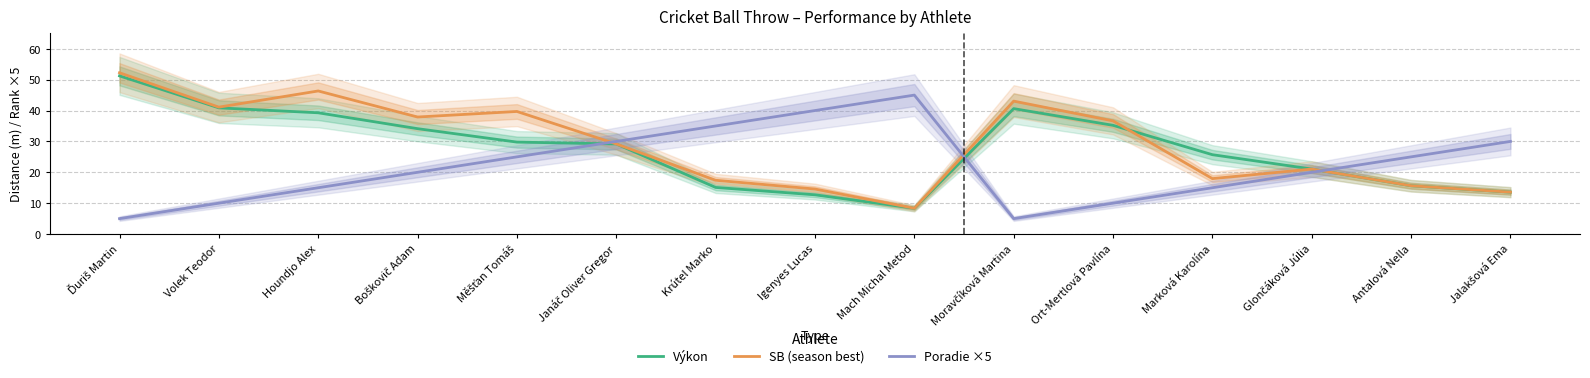

How many categories are shown in the chart?

15